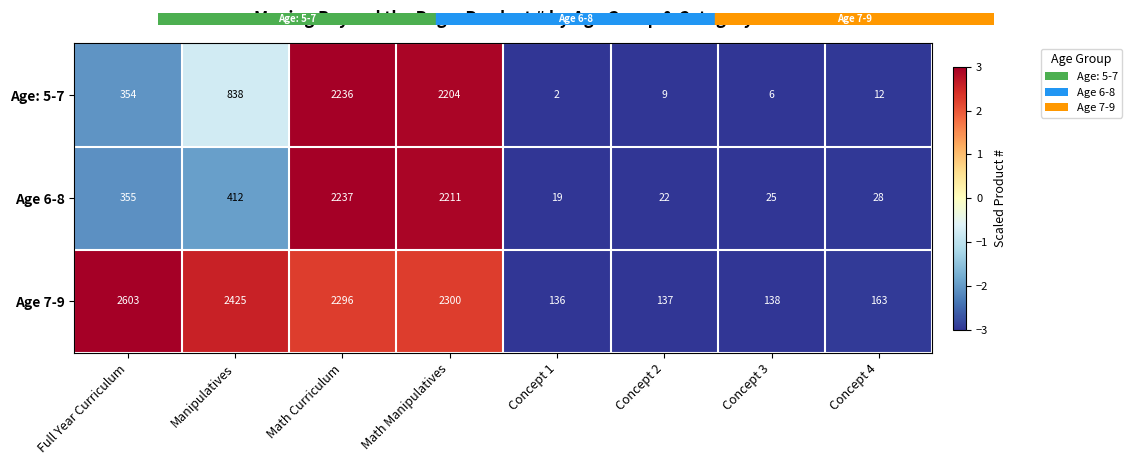

Reading left to right, what are all the values shown in this chart?

Age: 5-7: 354	838	2236	2204	2	9	6	12
Age 6-8: 355	412	2237	2211	19	22	25	28
Age 7-9: 2603	2425	2296	2300	136	137	138	163